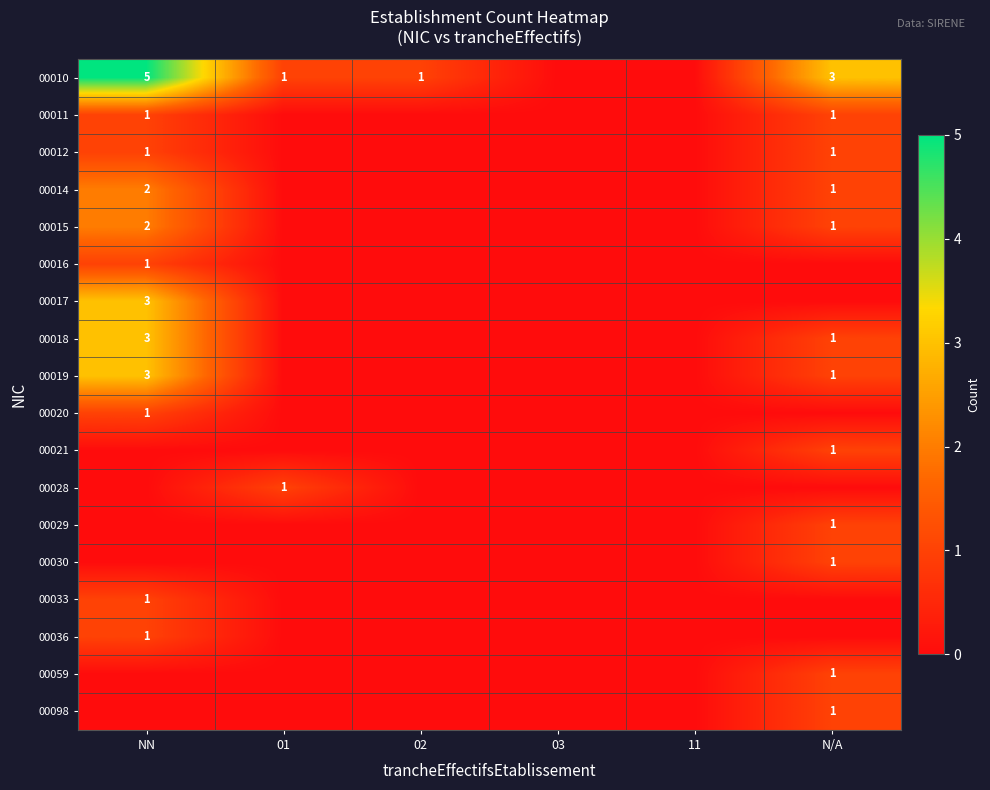

True or false: 00012 has a value of 0 at N/A.

False